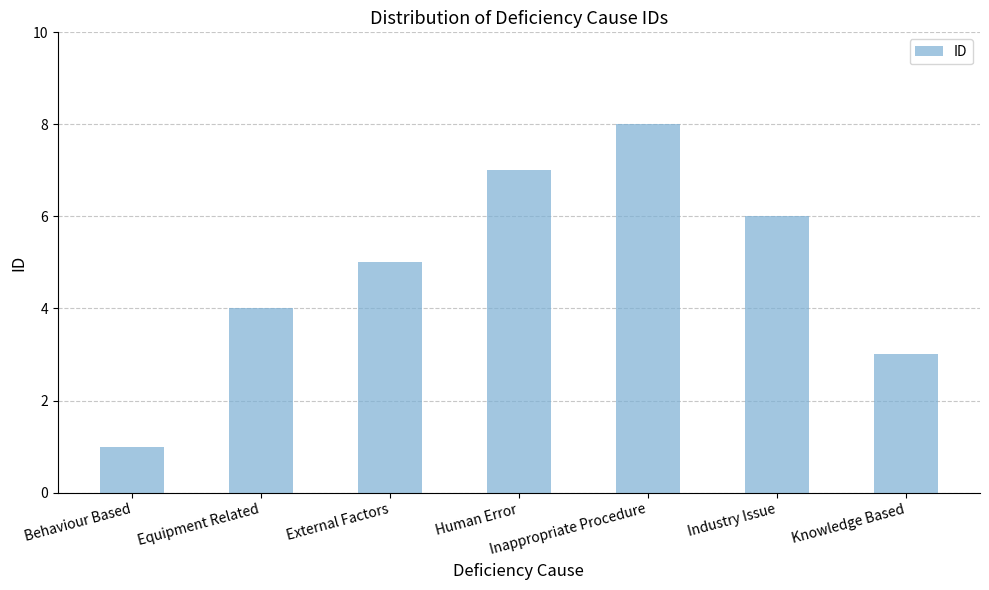

Which label corresponds to the smallest value in the chart?

Behaviour Based